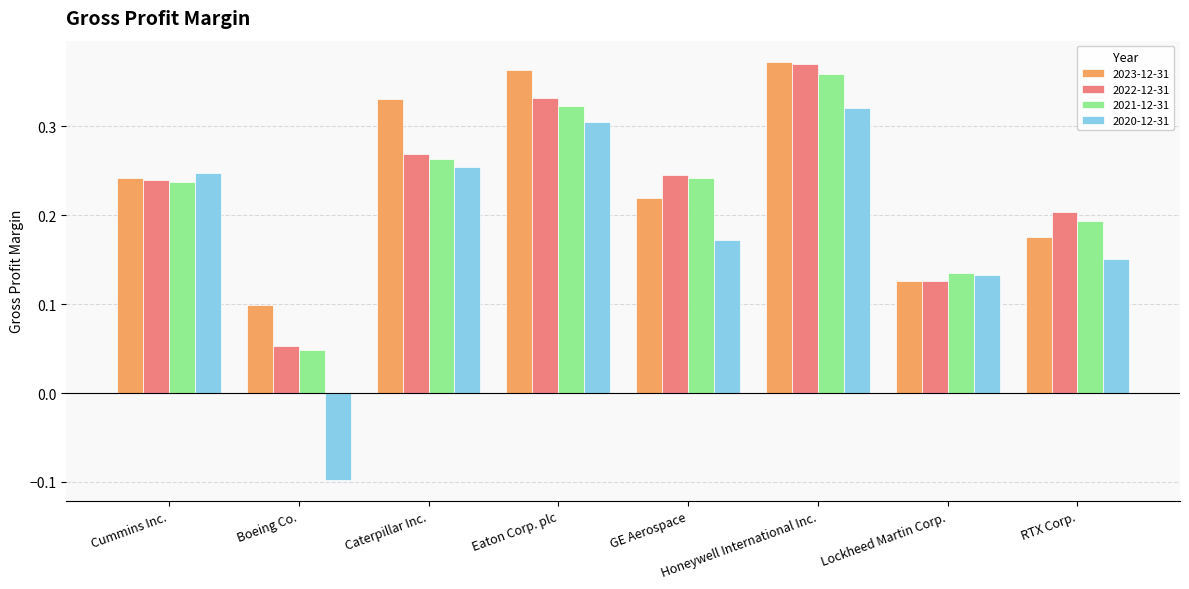

What are all the series names shown in the legend?

2023-12-31, 2022-12-31, 2021-12-31, 2020-12-31